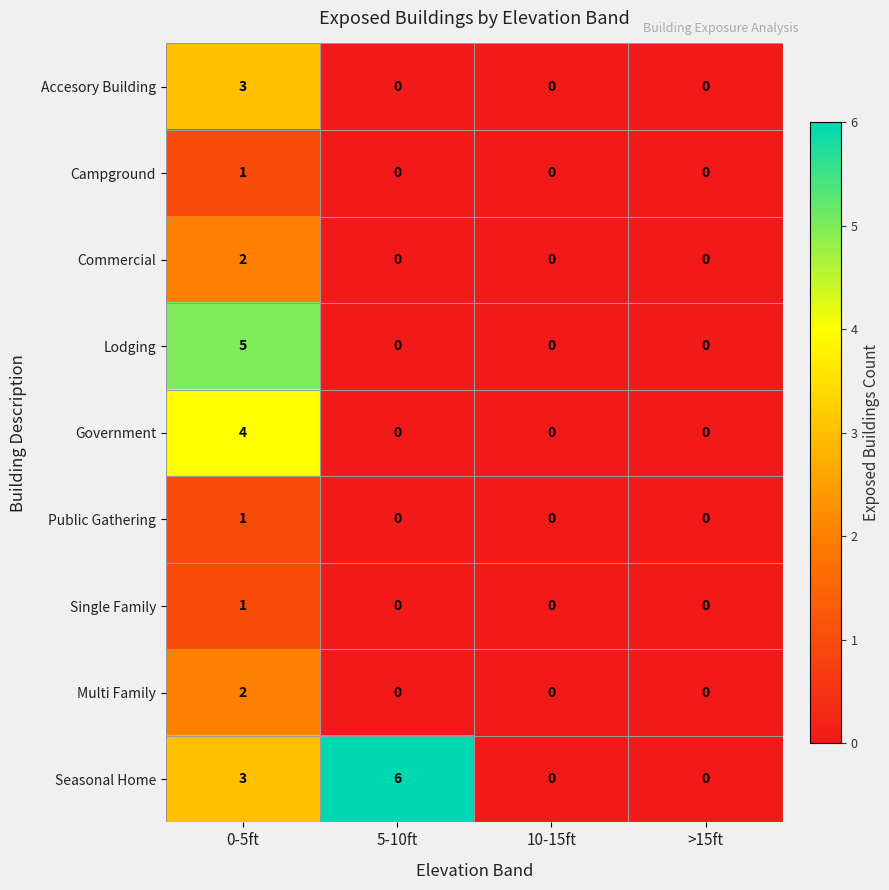

What is the maximum value shown in the chart?

6